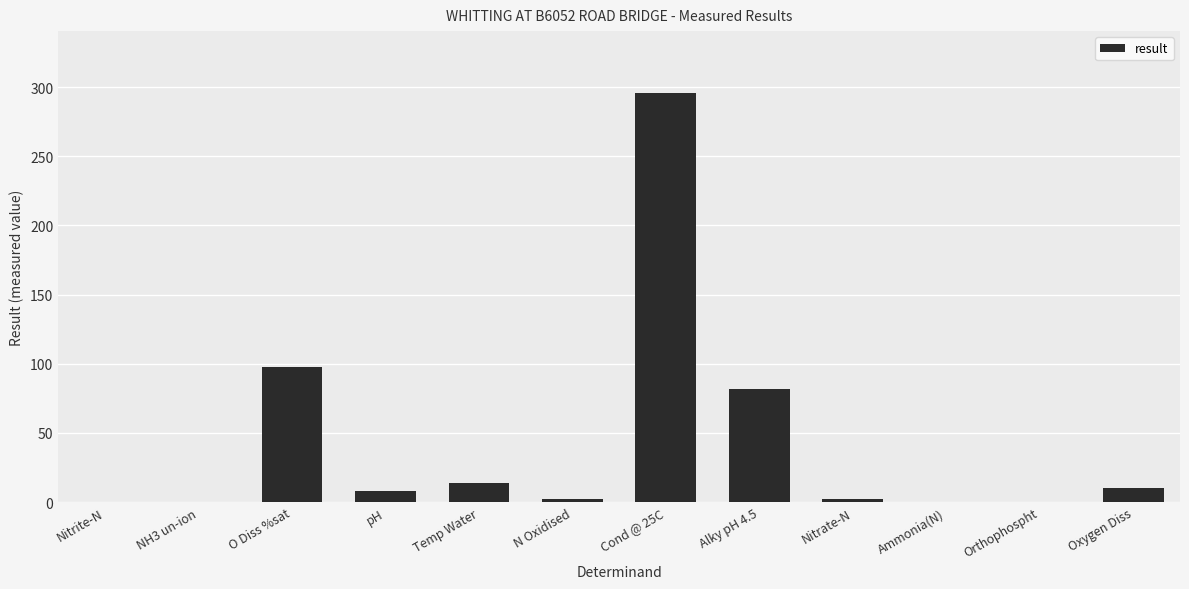

At which label is the value closest to 148?

O Diss %sat